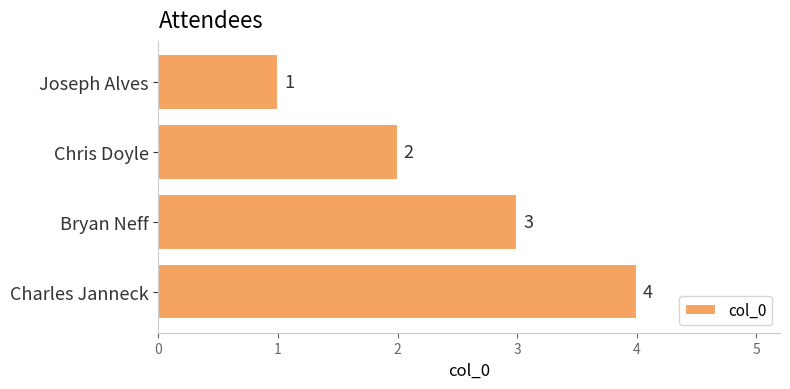

What is the greatest value displayed?

4